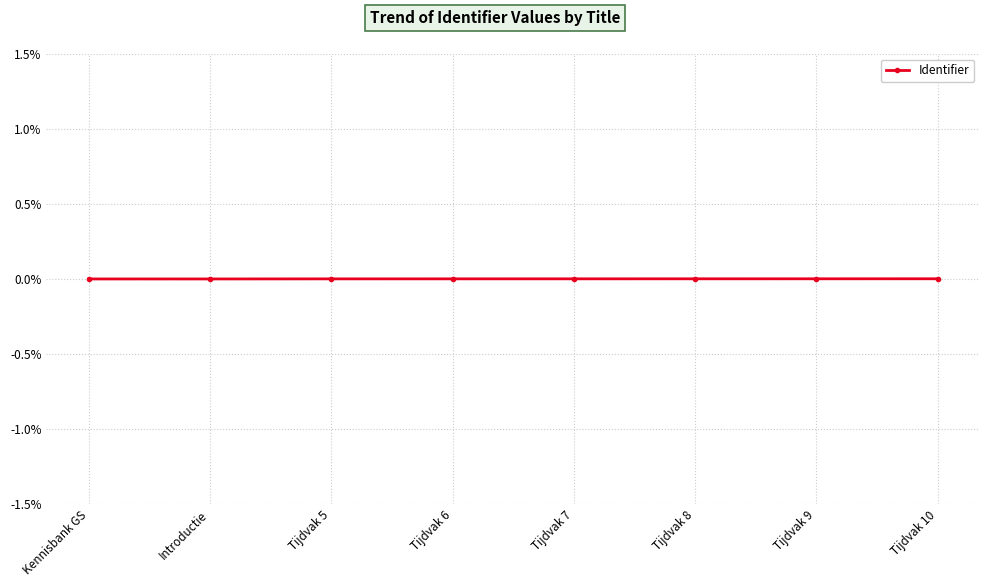

What is the label of the 4th point from the left?

Tijdvak 6